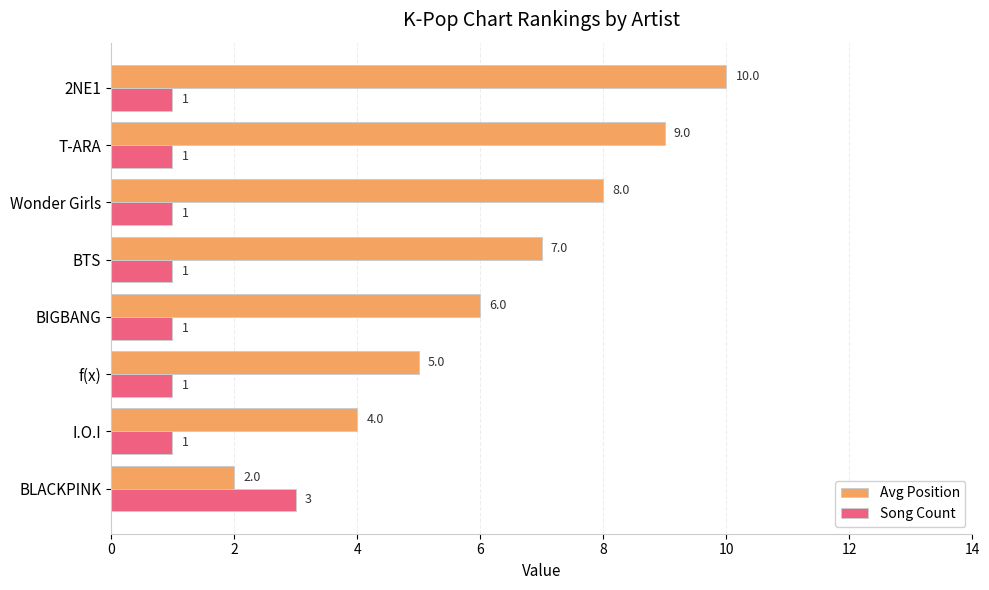

True or false: Song Count has a value of 1 at BTS.

True